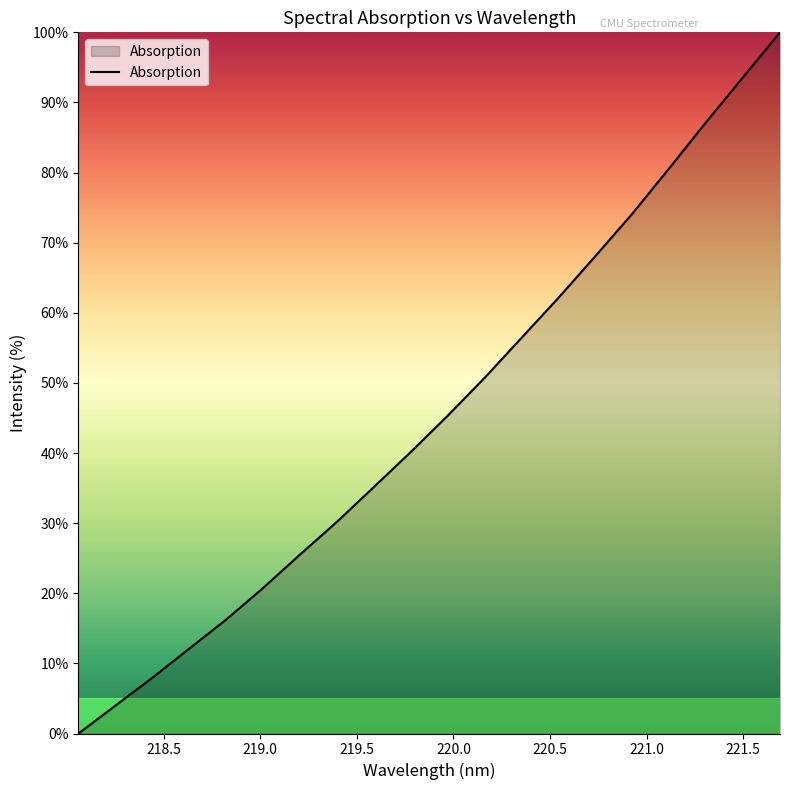

What is the difference between the maximum and minimum values?

100.0